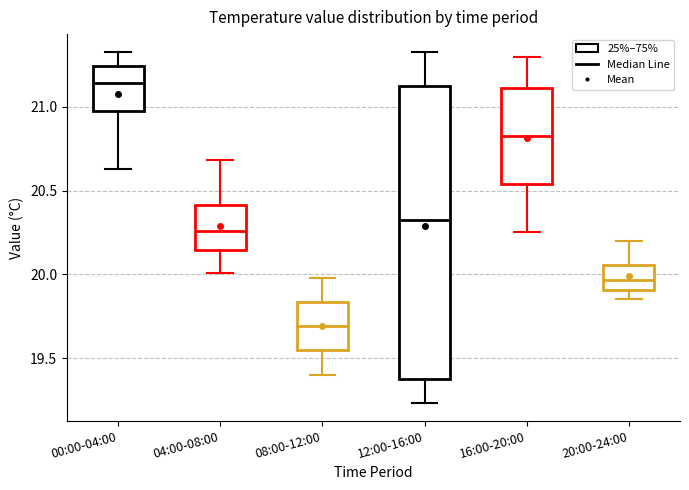

Reading left to right, read every box against the y-axis: the position of its median line, the range the box covers, and the ends of its whiskers. The values are not printed on the chart, so give them approximately, as read against the axis.

00:00-04:00: median 21.15, box 21.00 to 21.25, whiskers 20.65 to 21.35
04:00-08:00: median 20.25, box 20.15 to 20.40, whiskers 20.00 to 20.70
08:00-12:00: median 19.70, box 19.55 to 19.85, whiskers 19.40 to 20.00
12:00-16:00: median 20.35, box 19.35 to 21.15, whiskers 19.25 to 21.35
16:00-20:00: median 20.85, box 20.55 to 21.10, whiskers 20.25 to 21.30
20:00-24:00: median 19.95, box 19.90 to 20.05, whiskers 19.85 to 20.20